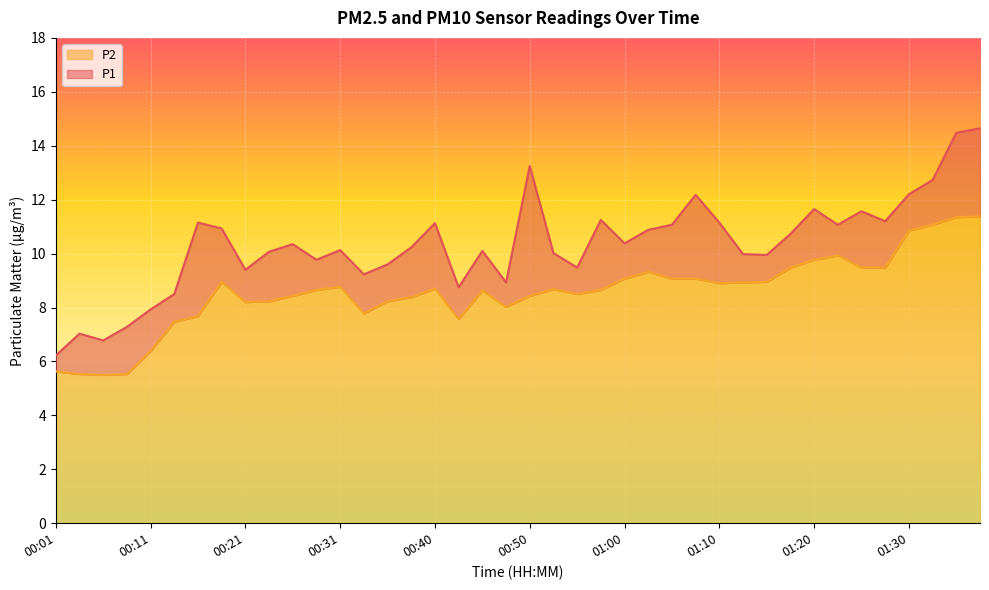

What is the value of the P1 point at the 5th from the left?

7.9